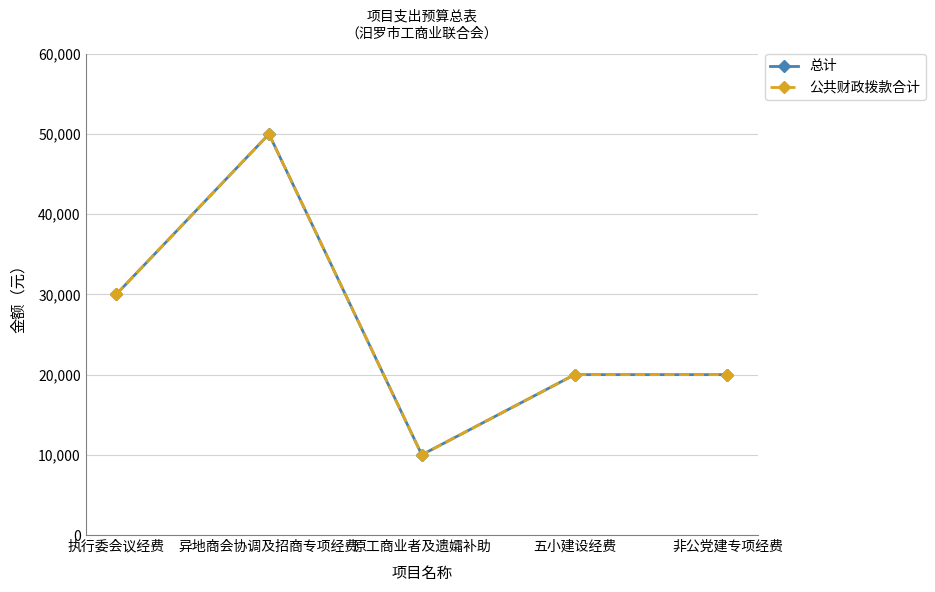

Reading left to right, list all the values displayed in this chart.

总计: 执行委会议经费=30000	异地商会协调及招商专项经费=50000	原工商业者及遗孀补助=10000	五小建设经费=20000	非公党建专项经费=20000
公共财政拨款合计: 执行委会议经费=30000	异地商会协调及招商专项经费=50000	原工商业者及遗孀补助=10000	五小建设经费=20000	非公党建专项经费=20000